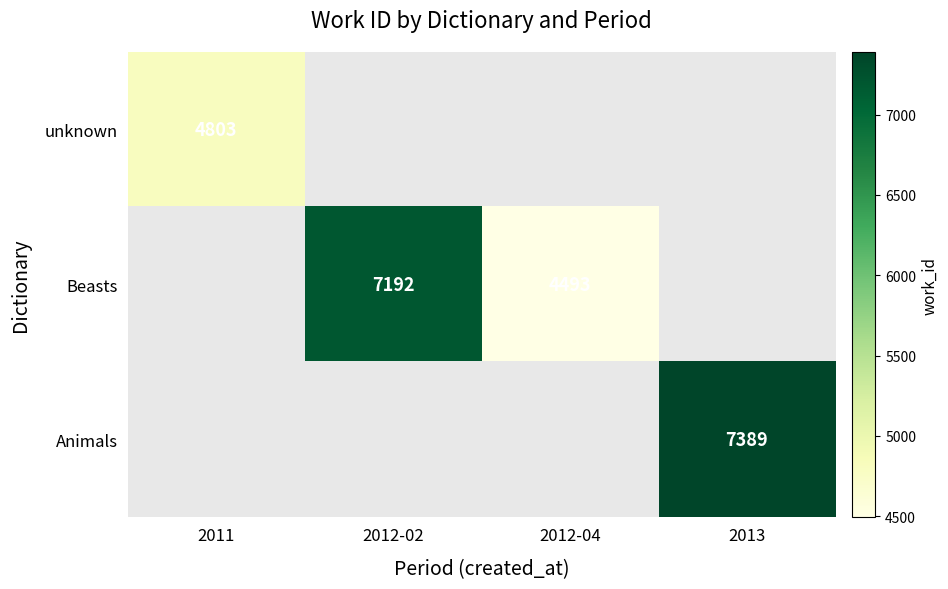

How many distinct data groups are displayed?

3